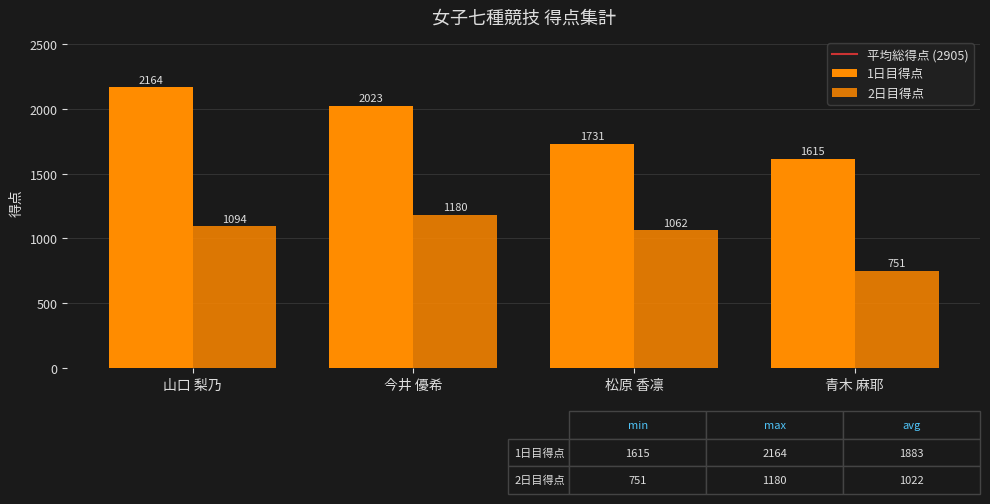

Which series has the largest range (max minus min)?

1日目得点